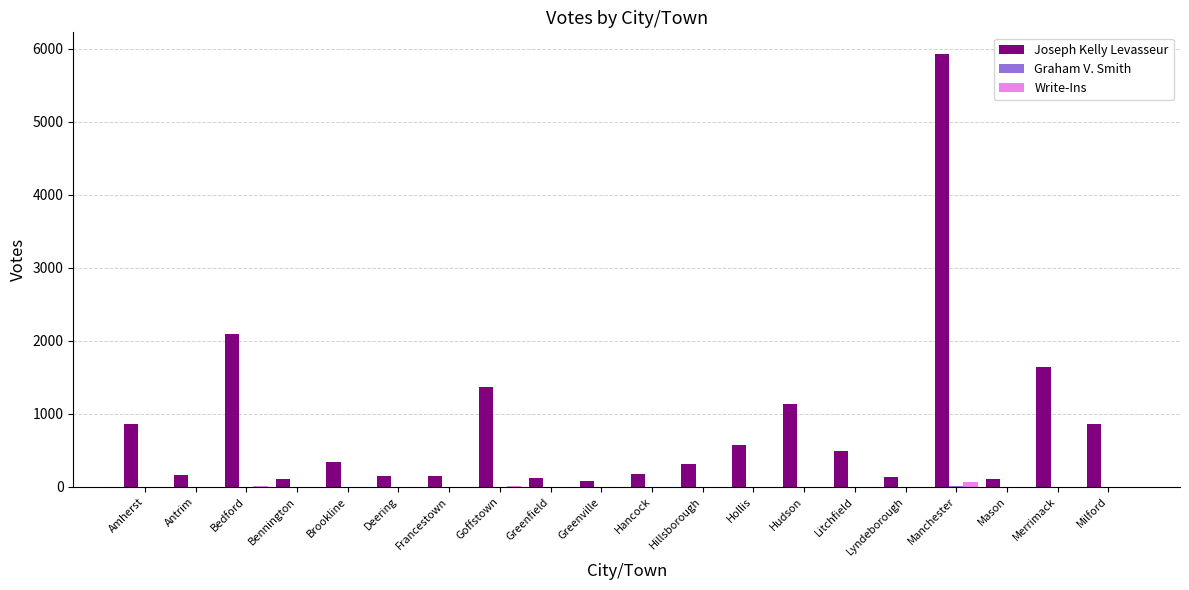

At which label is Joseph Kelly Levasseur closest to 3003?

Bedford